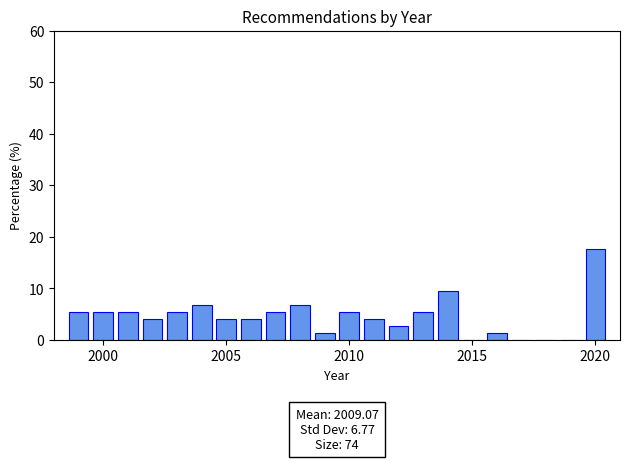

Read against the x-axis, roughly where is the centre of the tallest bar?

2020.0